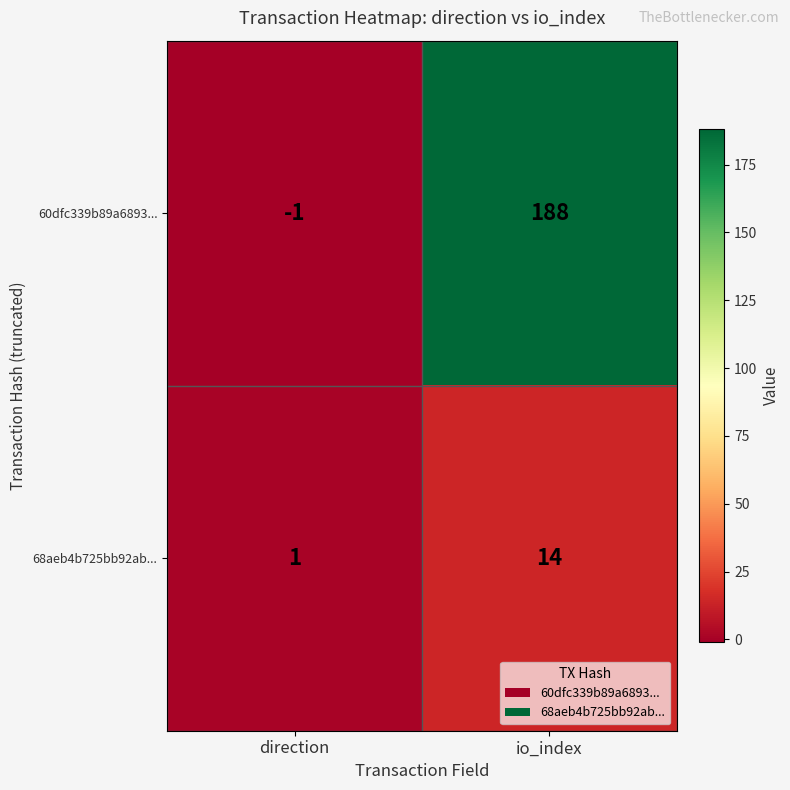

Is it true that 68aeb4b725bb92ab... equals 14 at io_index?

True